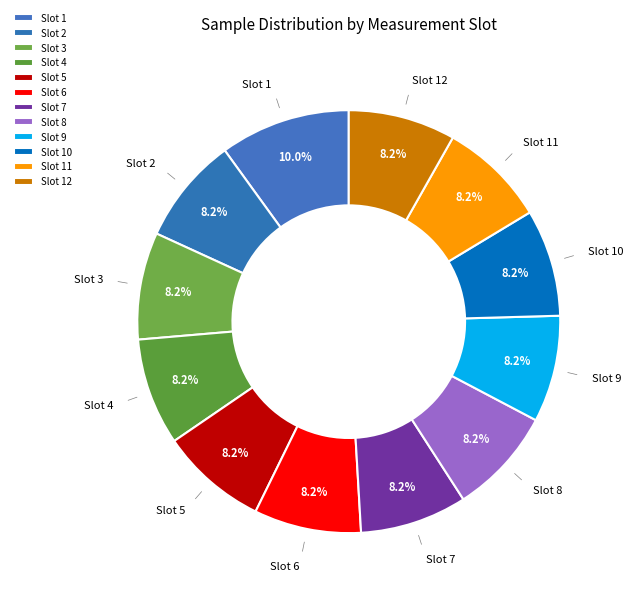

Combined, what portion of the pie is Slot 3 and Slot 6?

16.4%